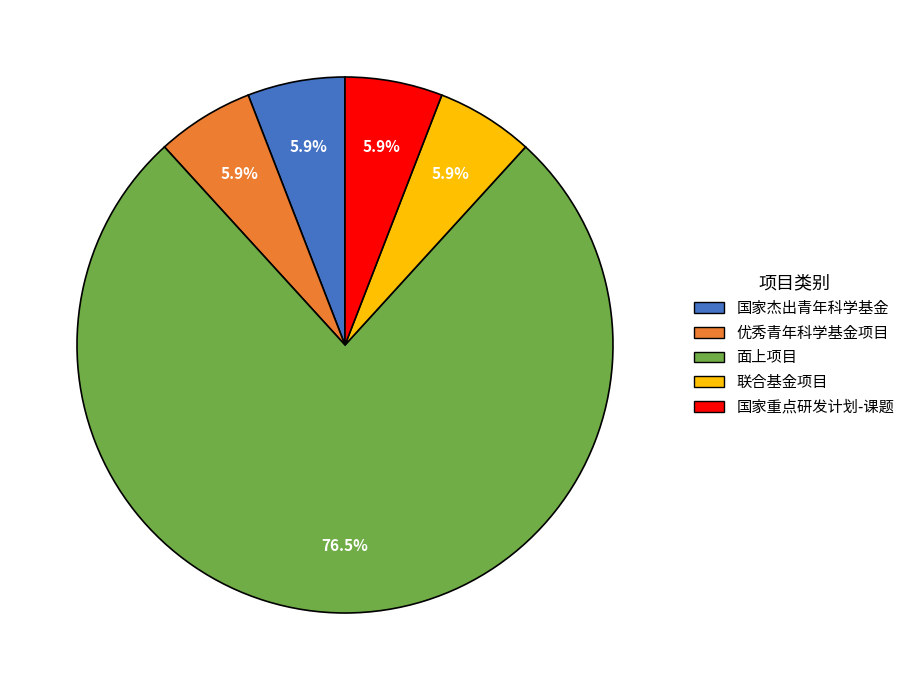

What is the majority slice?

面上项目